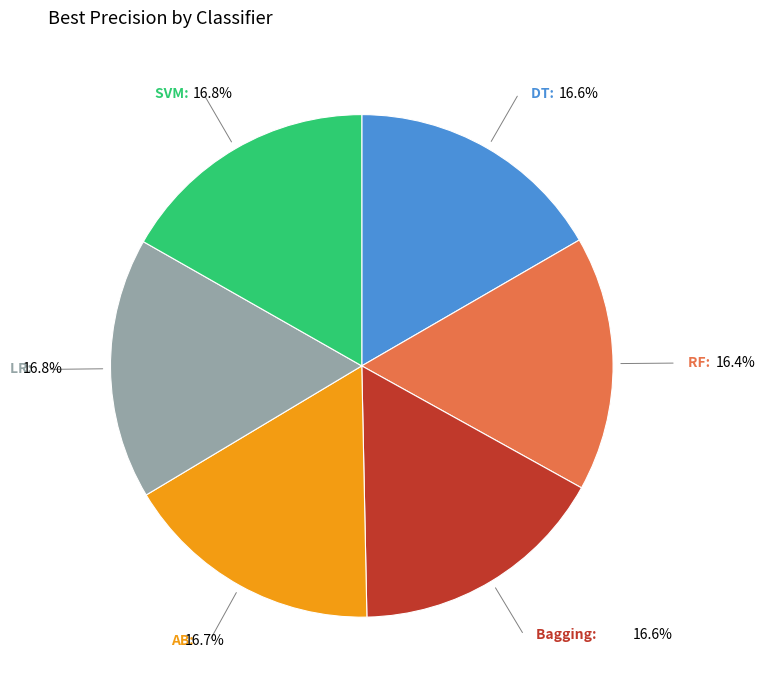

Is there any slice that represents more than half of the pie?

No